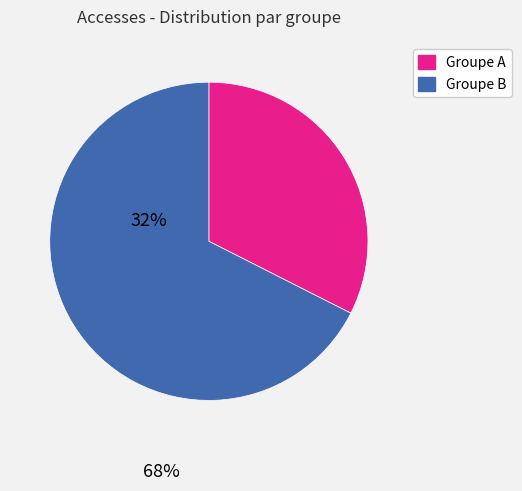

Is there a majority slice in this chart?

Yes